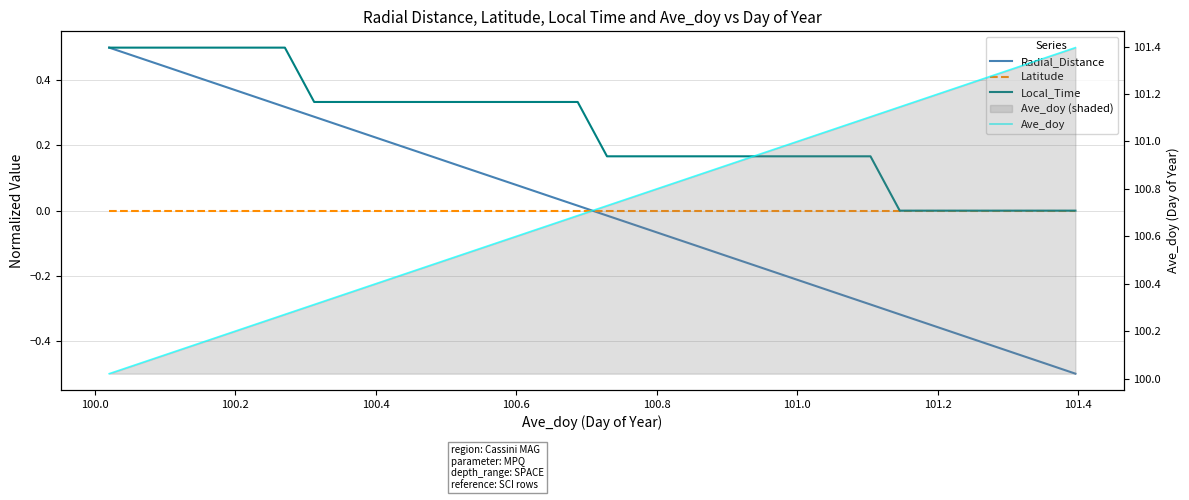

Which series has the widest spread of values?

Ave_doy